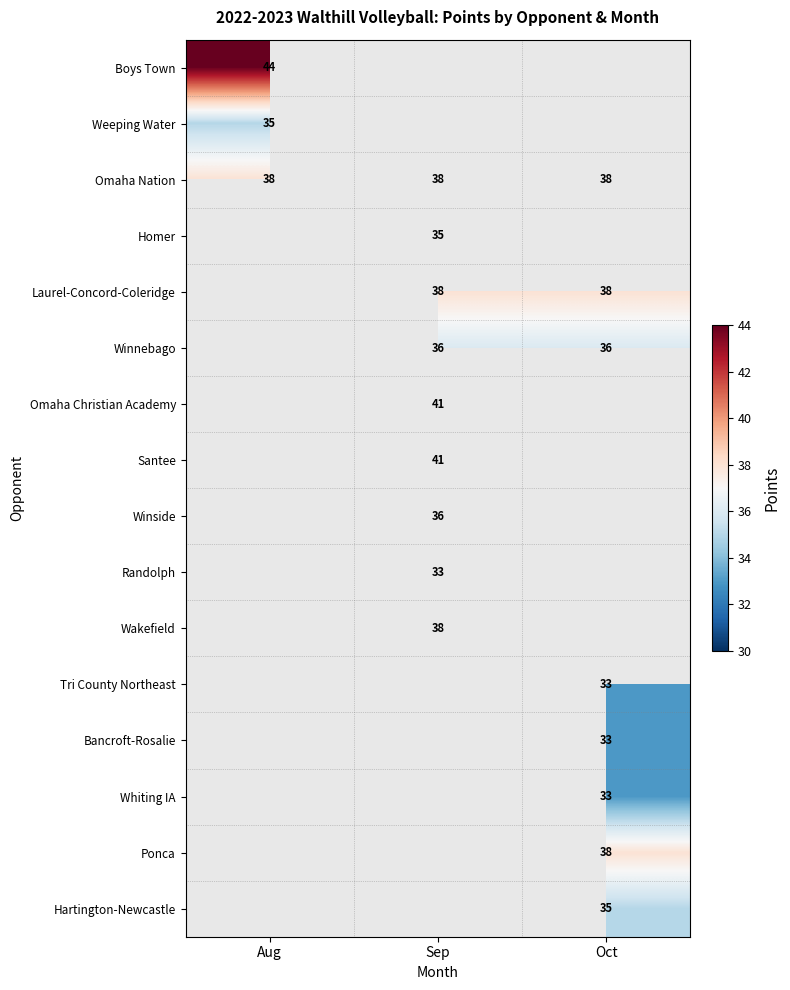

At how many categories does at least one series exceed 38?

2